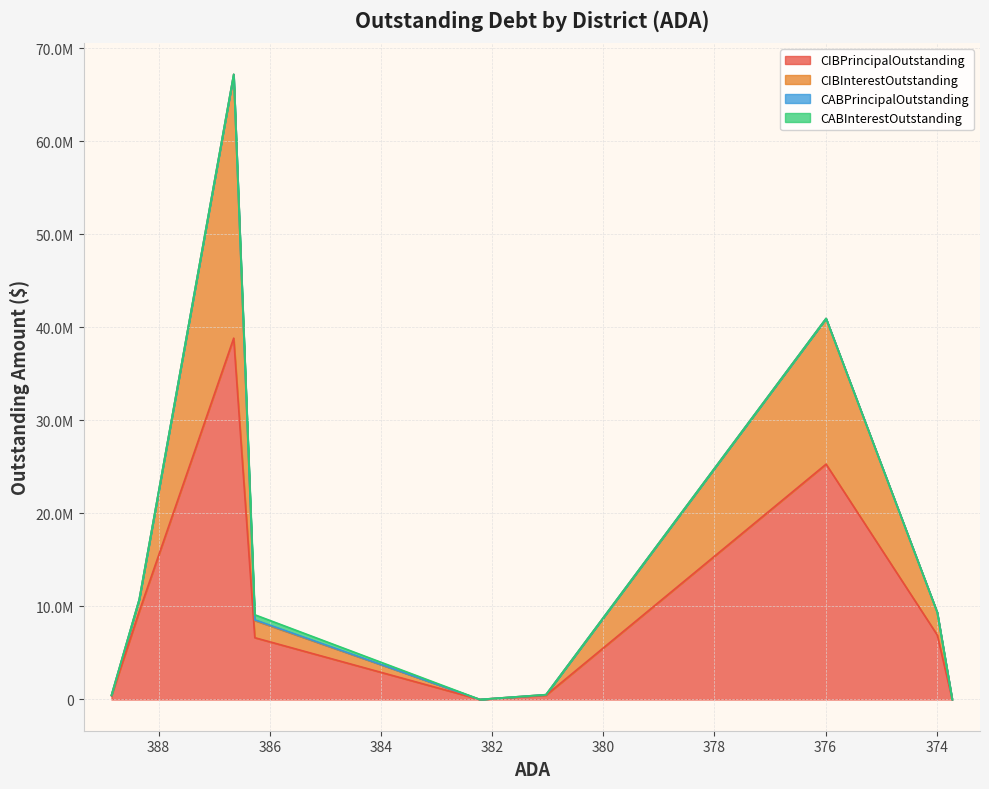

Reading right to left, what are all the values shown in this chart?

CIBPrincipalOutstanding: Memphis ISD=0.0	Sabinal ISD=6935000.0	Pettus ISD=25295000.0	Hull-Daisetta ISD=456000.0	McLeod ISD=0.0	Charlotte ISD=6640000.0	Woodsboro ISD=38840000.0	Plains ISD=9460000.0	Clarendon ISD=400618.3
CIBInterestOutstanding: Memphis ISD=0.0	Sabinal ISD=2439775.0	Pettus ISD=15658975.0	Hull-Daisetta ISD=60078.0	McLeod ISD=0.0	Charlotte ISD=1845275.0	Woodsboro ISD=28358346.6	Plains ISD=1292250.0	Clarendon ISD=50658.3
CABPrincipalOutstanding: Memphis ISD=0.0	Sabinal ISD=0.0	Pettus ISD=0.0	Hull-Daisetta ISD=0.0	McLeod ISD=0.0	Charlotte ISD=74999.3	Woodsboro ISD=0.0	Plains ISD=0.0	Clarendon ISD=0.0
CABInterestOutstanding: Memphis ISD=0.0	Sabinal ISD=0.0	Pettus ISD=0.0	Hull-Daisetta ISD=0.0	McLeod ISD=0.0	Charlotte ISD=545000.7	Woodsboro ISD=0.0	Plains ISD=0.0	Clarendon ISD=0.0